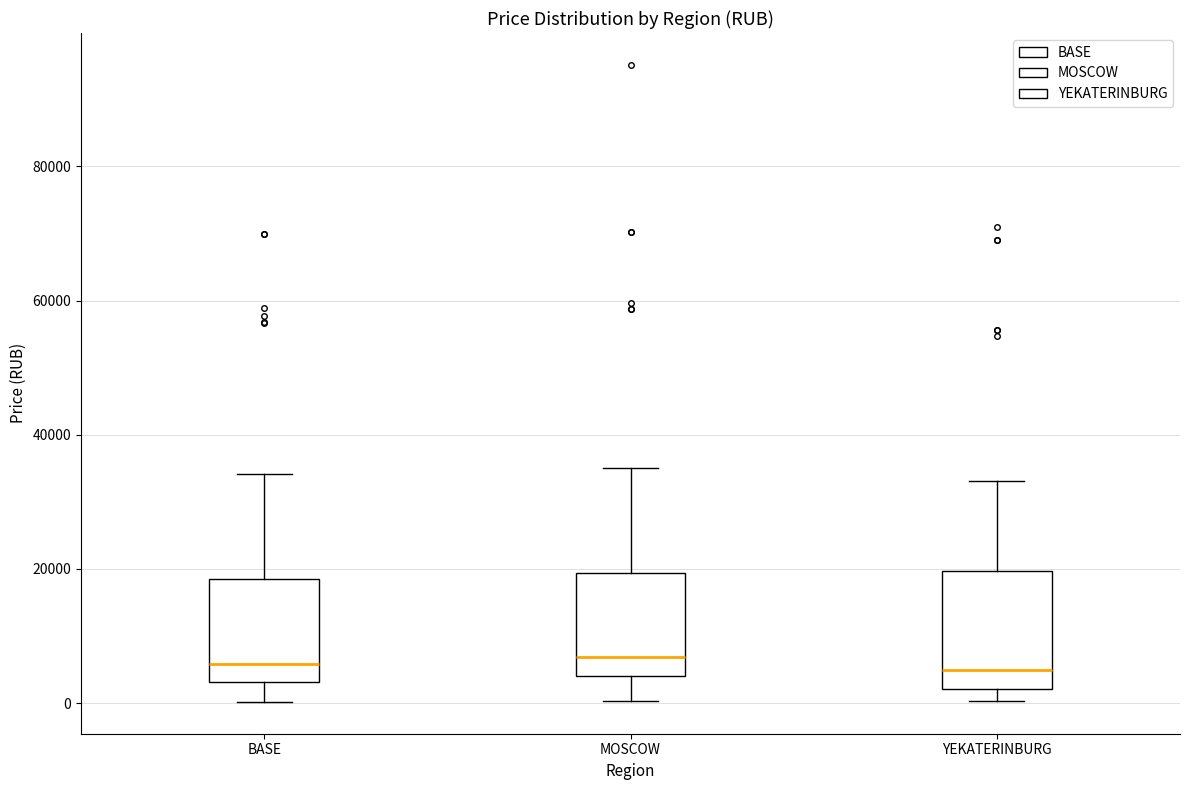

Comparing the boxes themselves (not the whiskers), which one is the tallest?

YEKATERINBURG